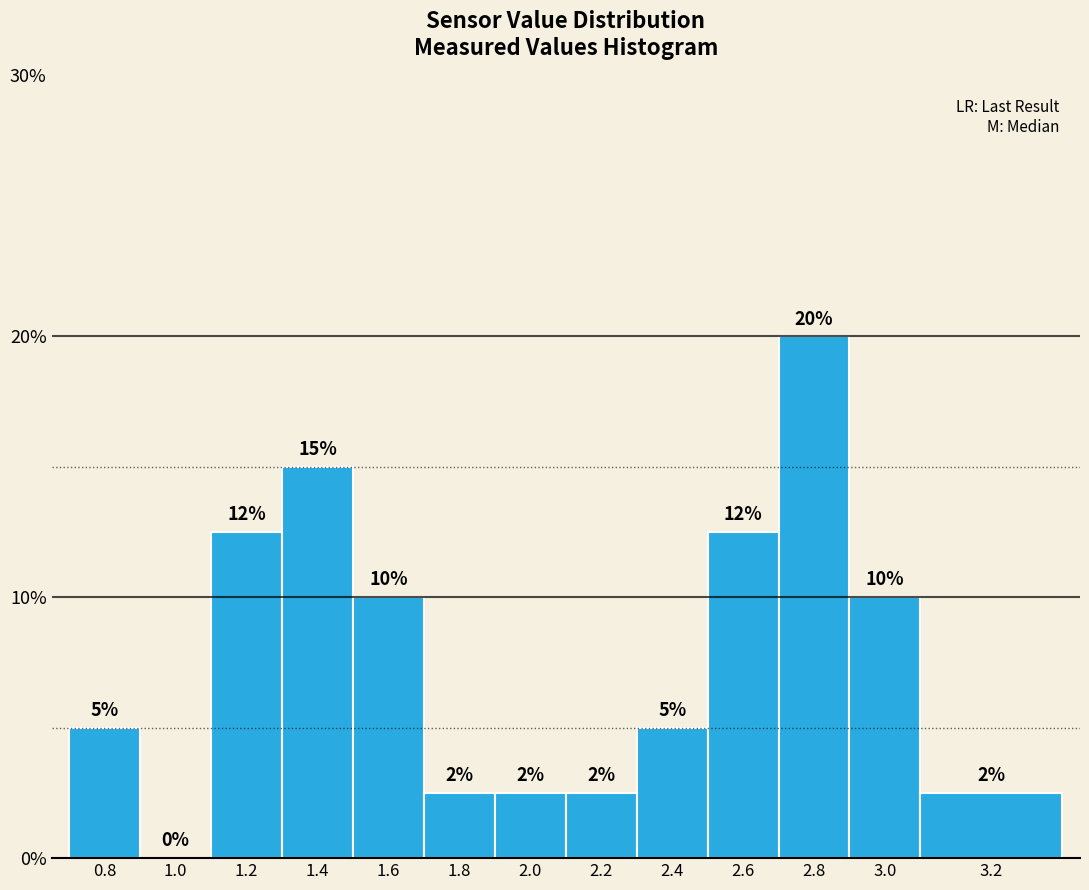

What is the ratio of the value at 1.6 to the value at 2.6?

0.8